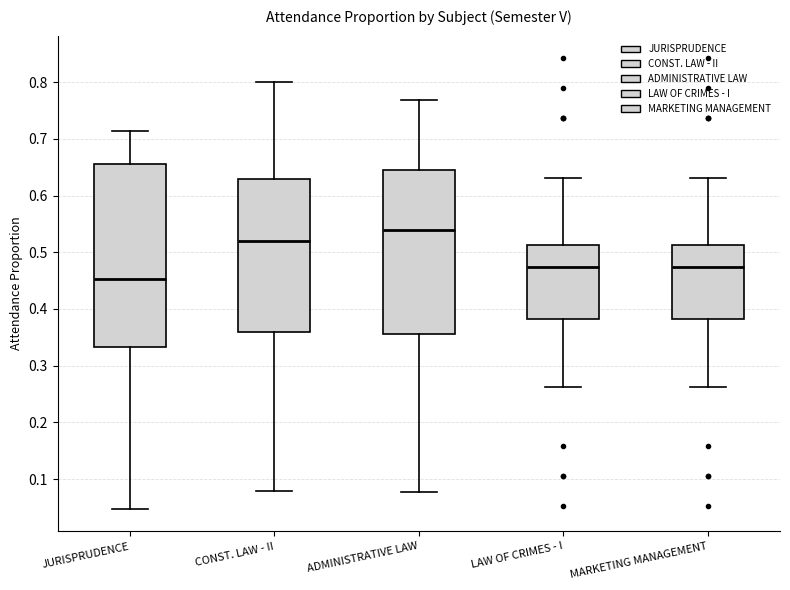

Where does the median line of the box for ADMINISTRATIVE LAW sit on the y-axis? The values are not printed on the chart, so give them approximately, as read against the axis.

0.54